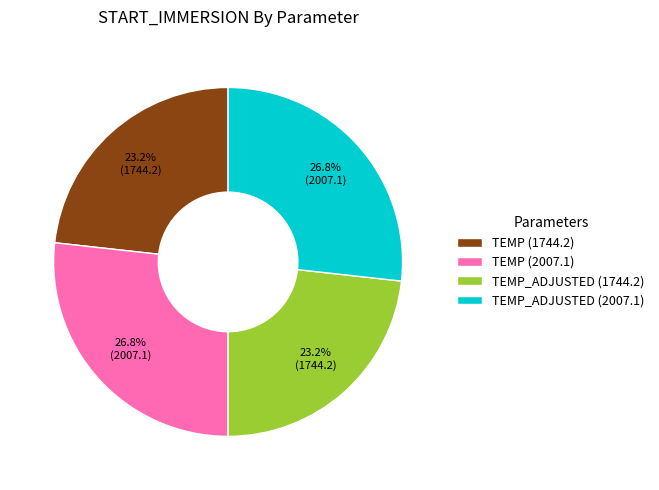

What percentage is NOT represented by TEMP_ADJUSTED (1744.2)?

76.8%